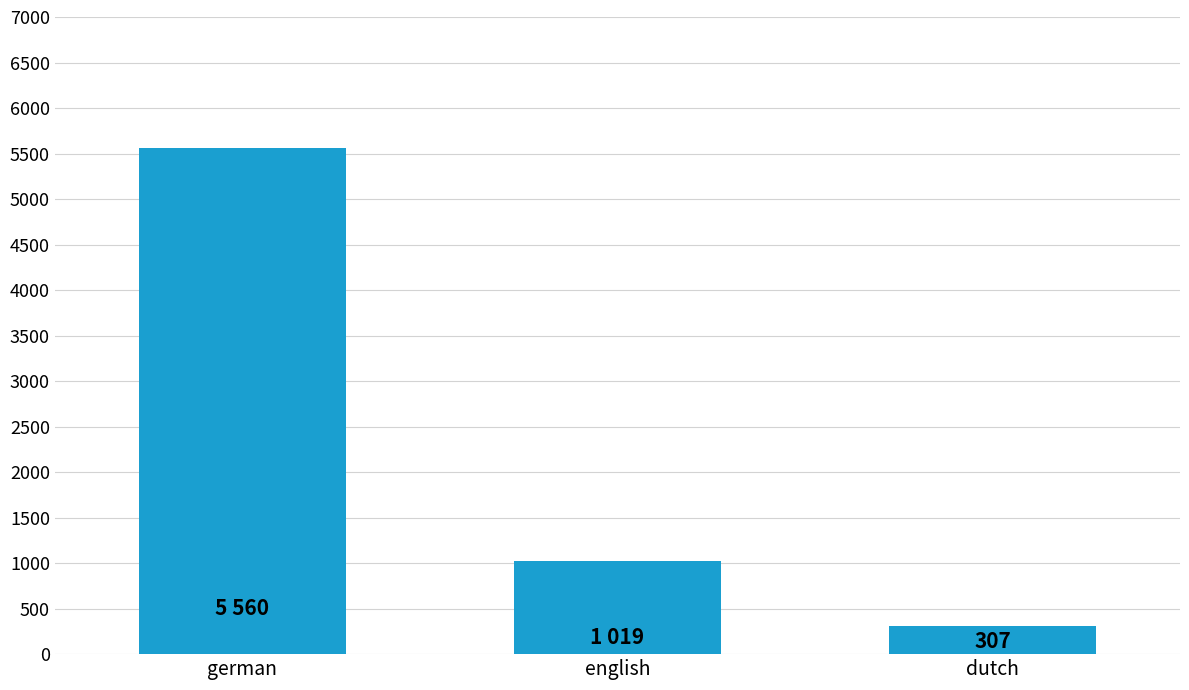

What position from the right is german?

3